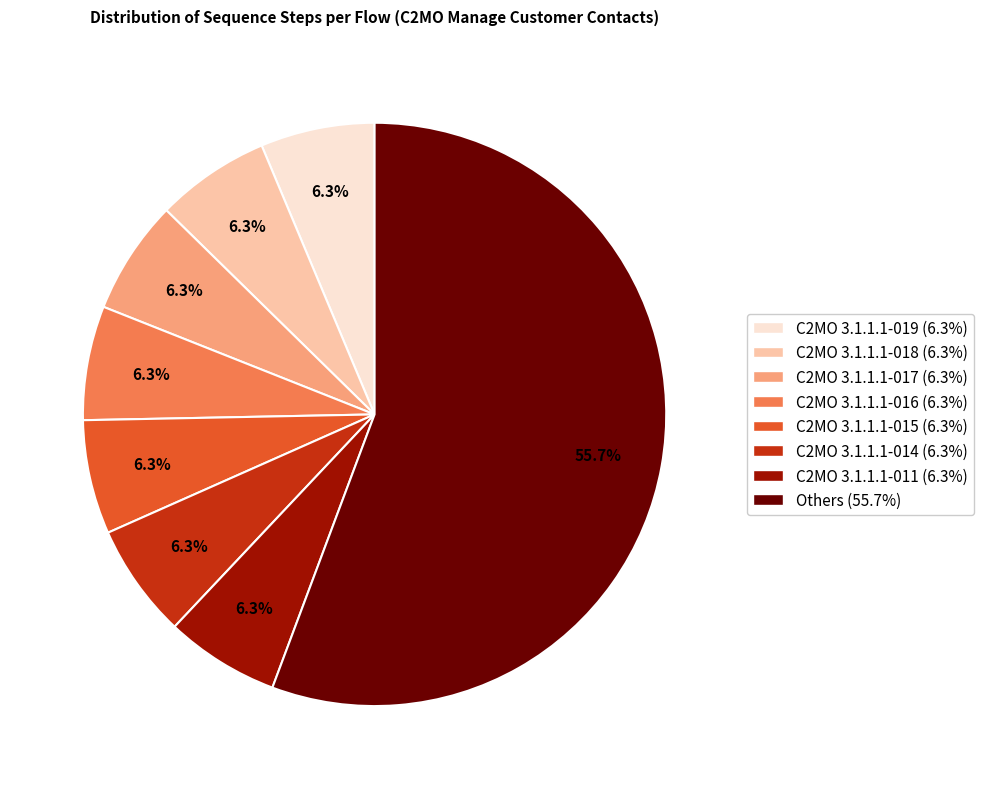

Is there any slice that represents more than half of the pie?

Yes